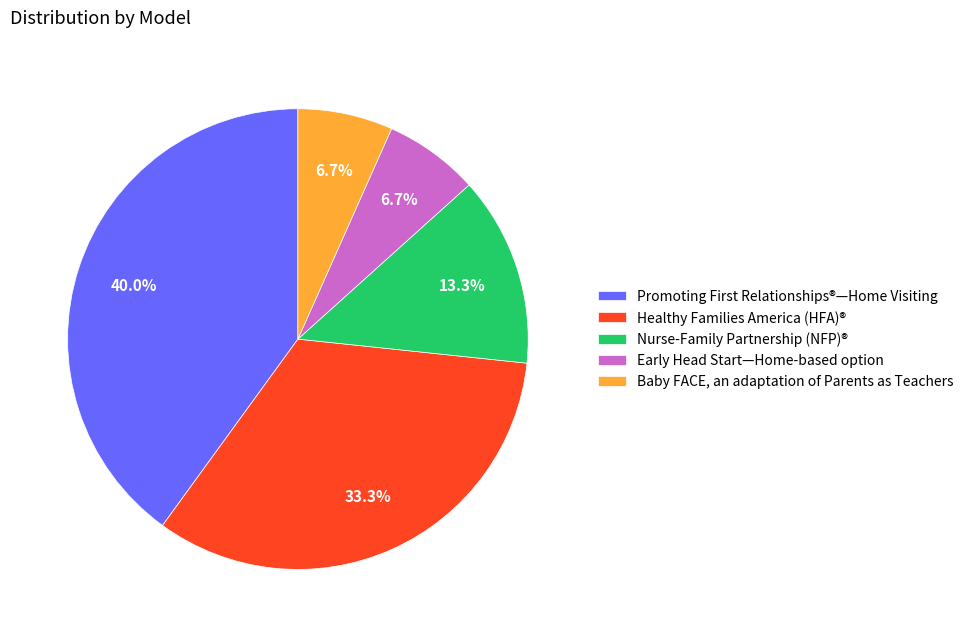

What is the ratio of the value at Early Head Start—Home-based option to the value at Baby FACE, an adaptation of Parents as Teachers?

1.0